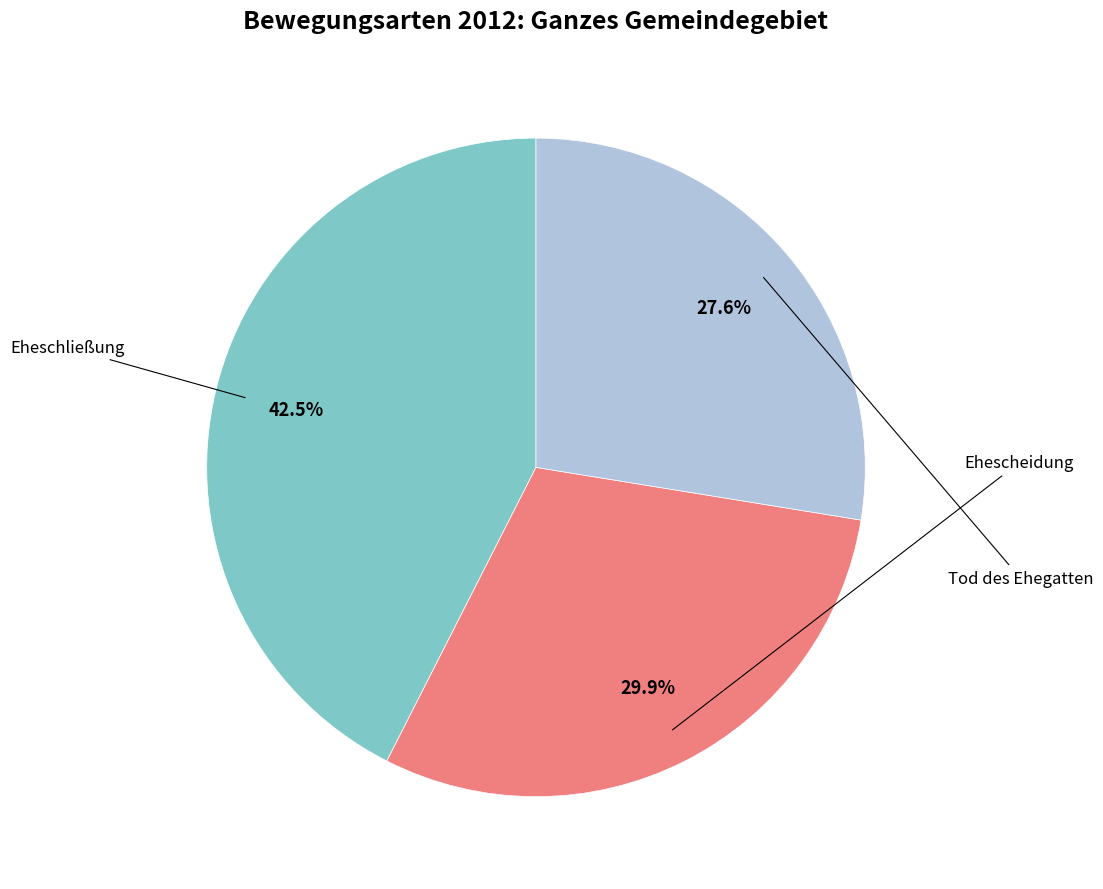

Is there a majority slice in this chart?

No